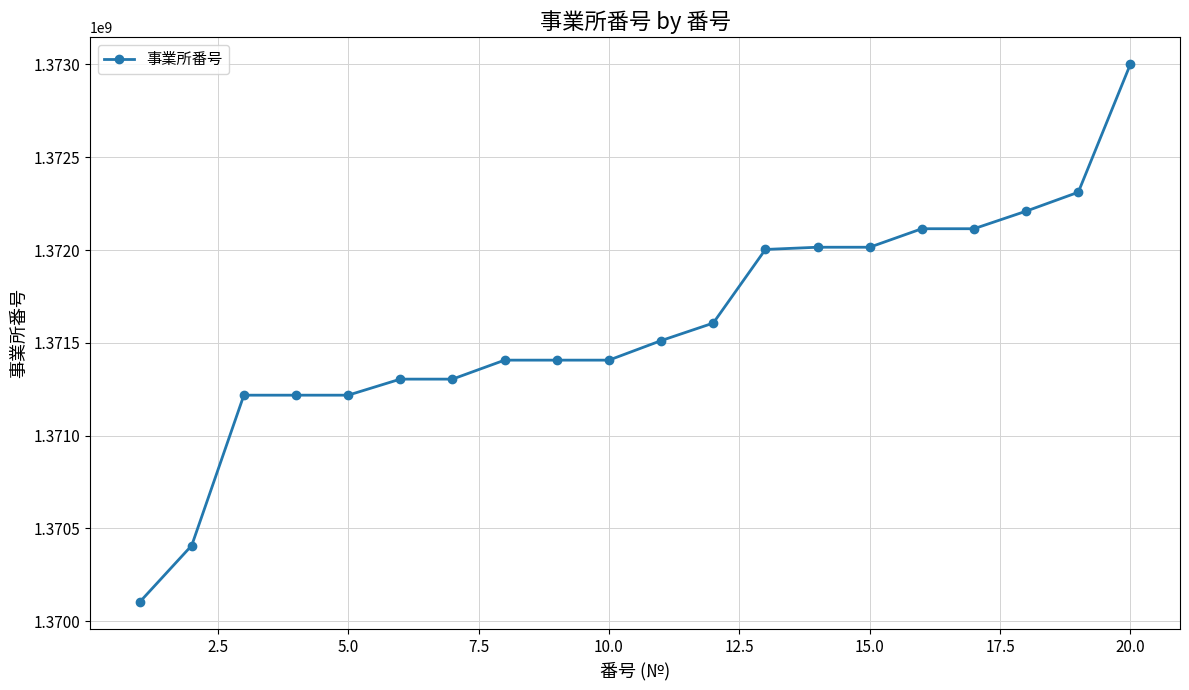

What is the value of the 11th point from the left?

1371511575